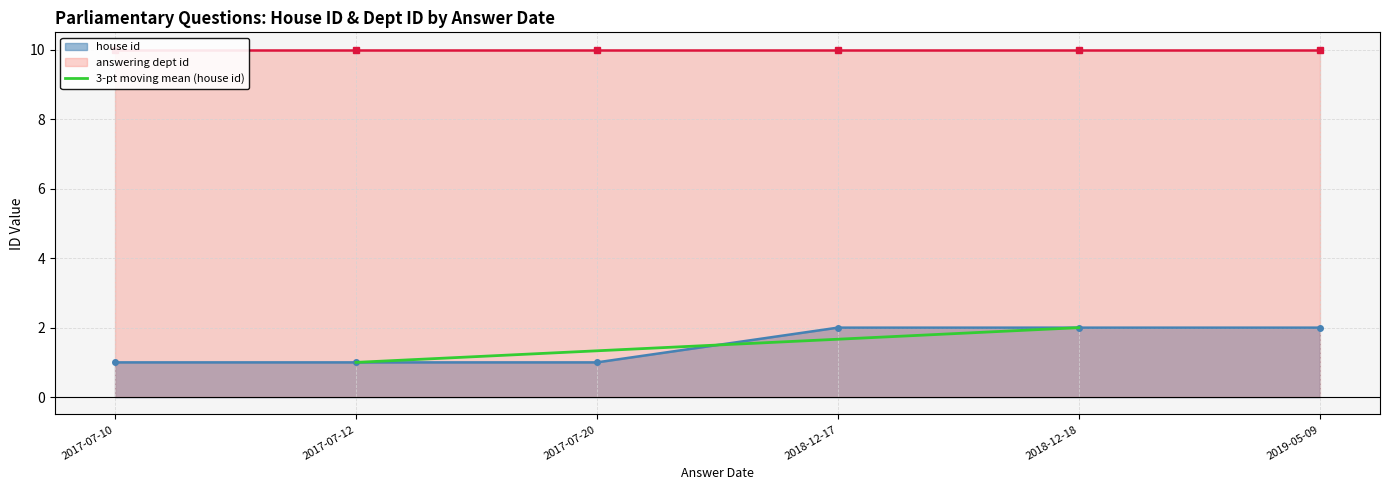

The 3-pt moving mean (house id) series shows 2.0 at 2018-12-18. True or false?

True